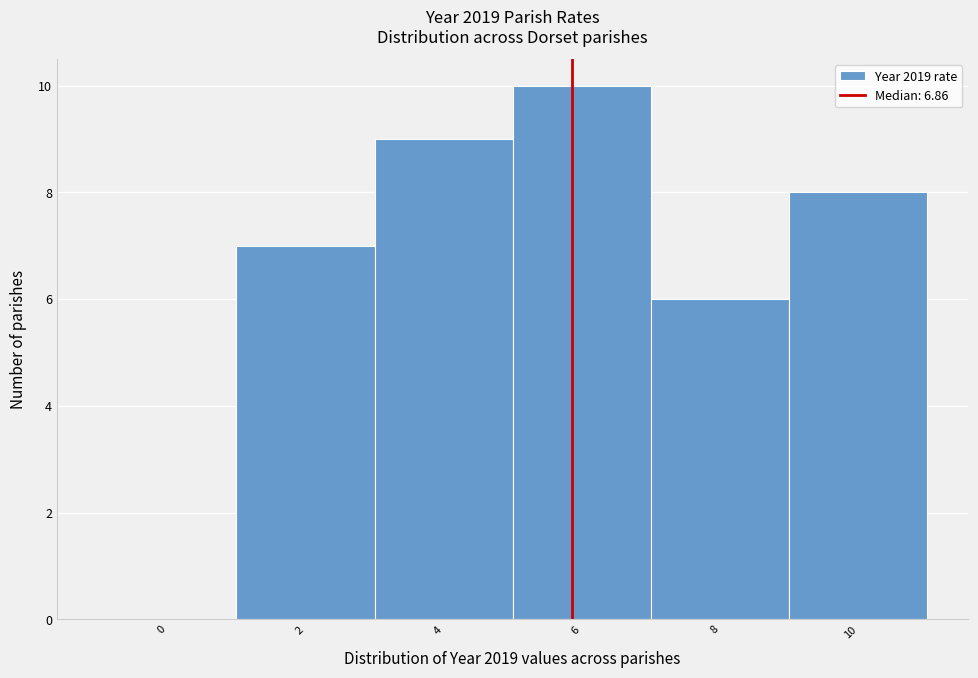

Reading left to right, list all the values displayed in this chart.

0=0	2=7	4=9	6=10	8=6	10=8